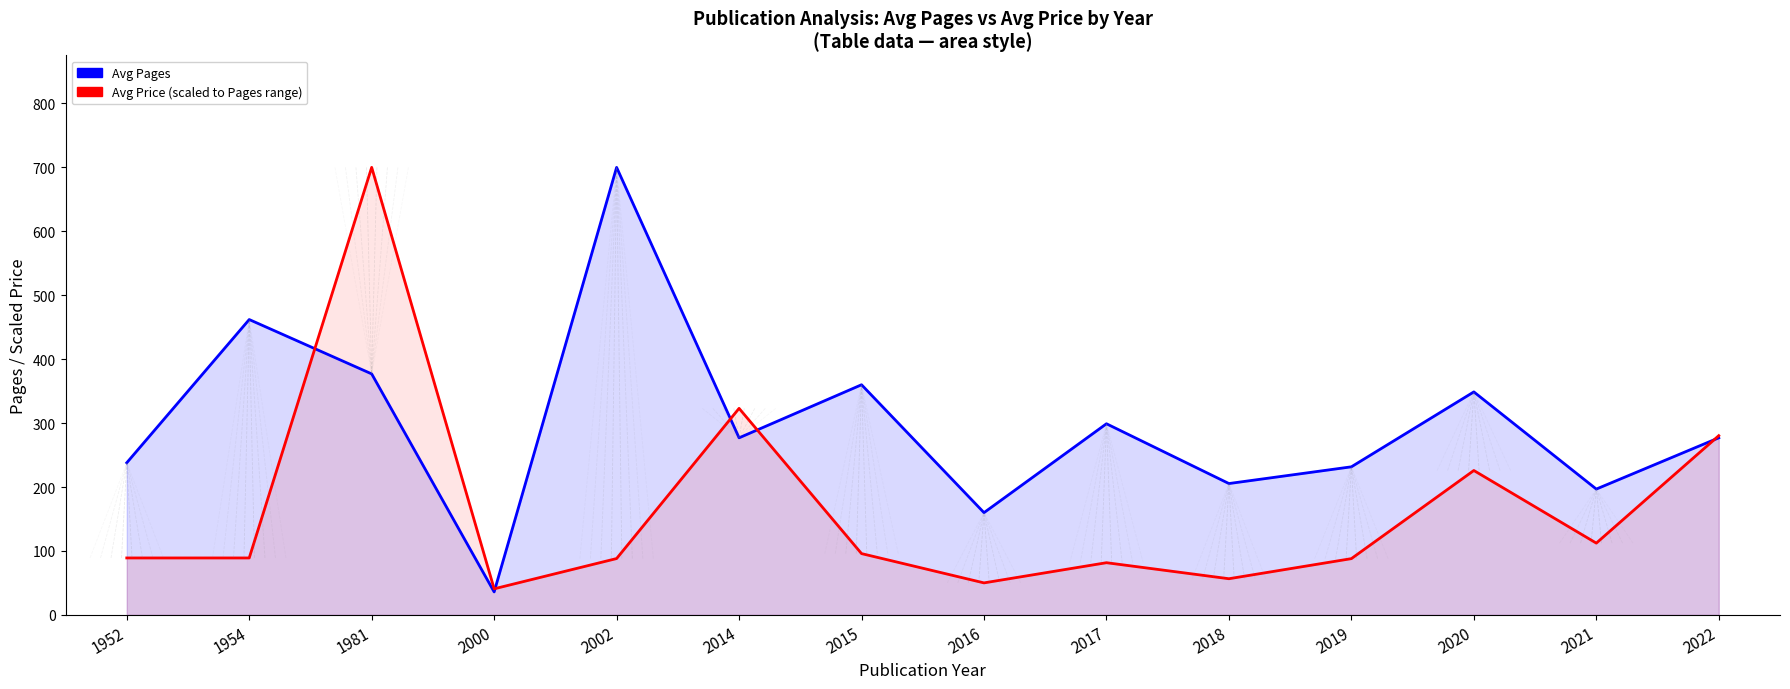

Where do Avg Pages and Avg Price (scaled) first cross each other?

1954 and 1981